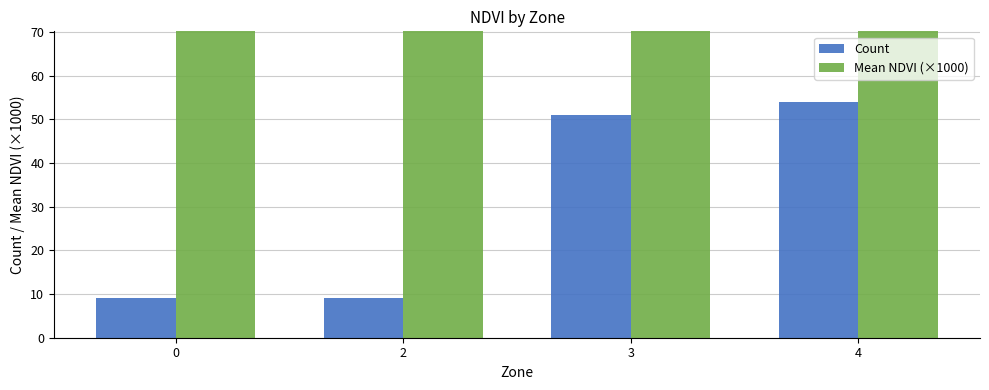

What are all the series names shown in the legend?

Count, Mean NDVI (×1000)